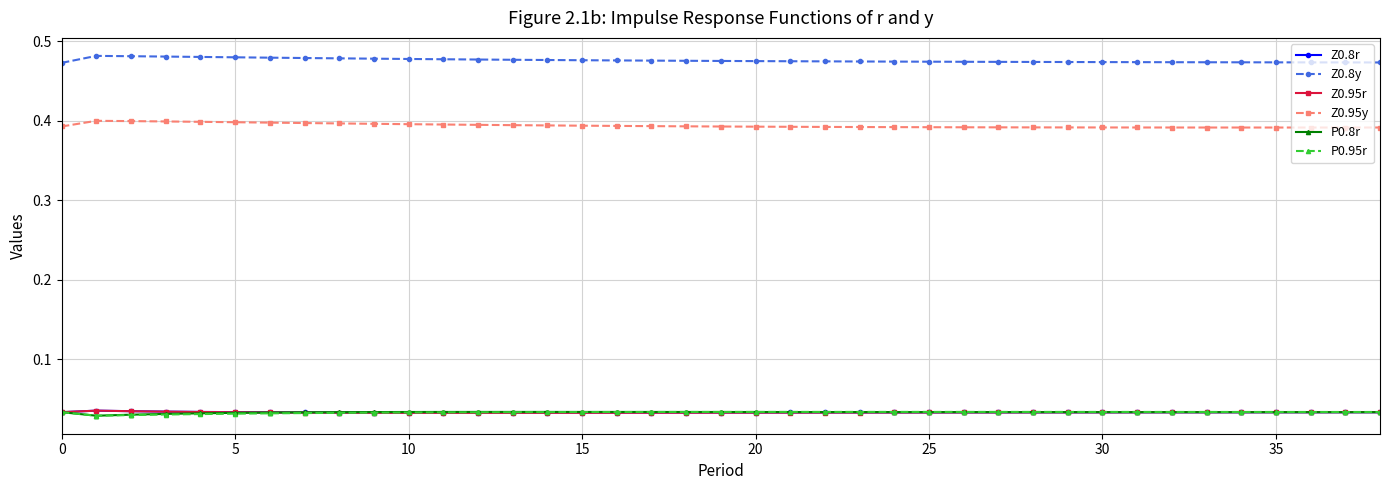

True or false: Z0.8y and P0.95r intersect in this chart.

False